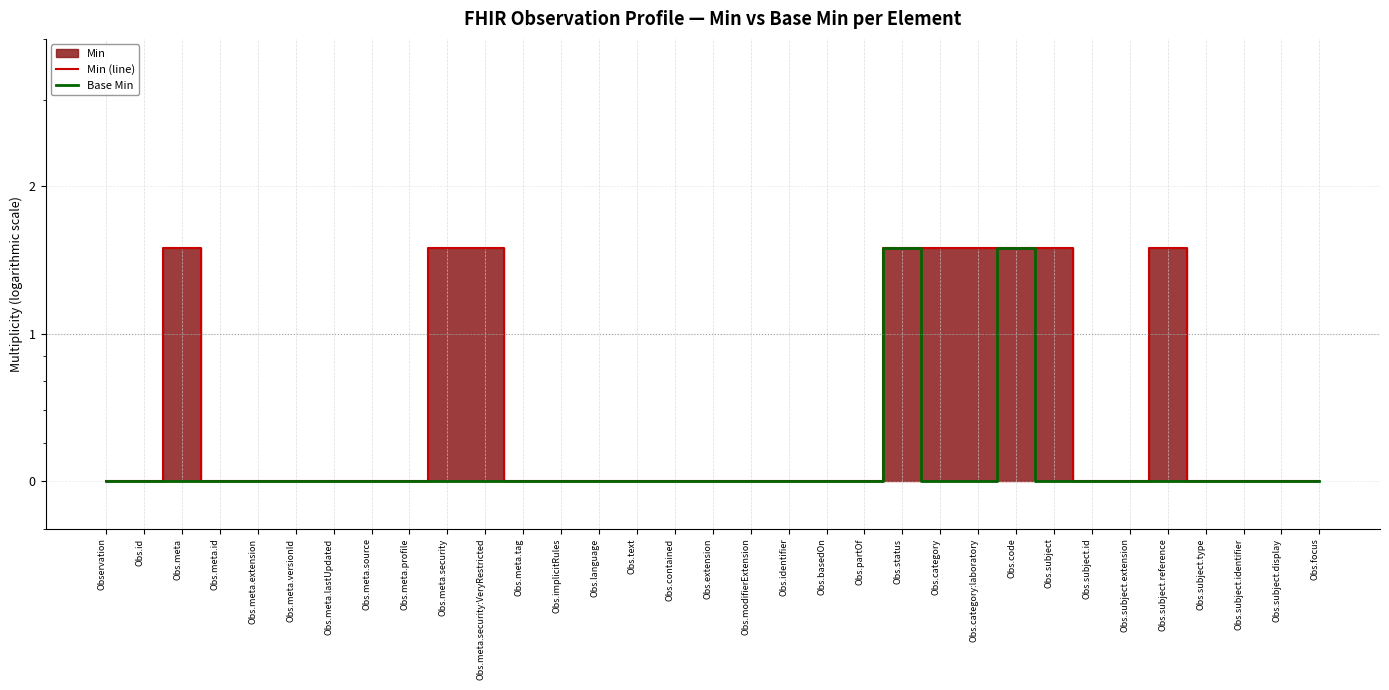

At which category is the sum across all series the highest?

Obs.status